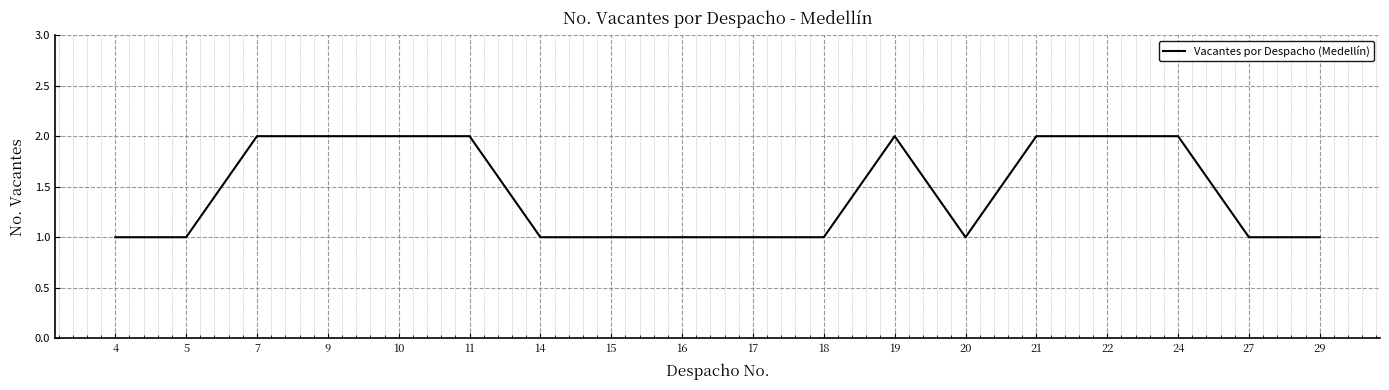

Reading left to right, list all the values displayed in this chart.

4=1	5=1	7=2	9=2	10=2	11=2	14=1	15=1	16=1	17=1	18=1	19=2	20=1	21=2	22=2	24=2	27=1	29=1